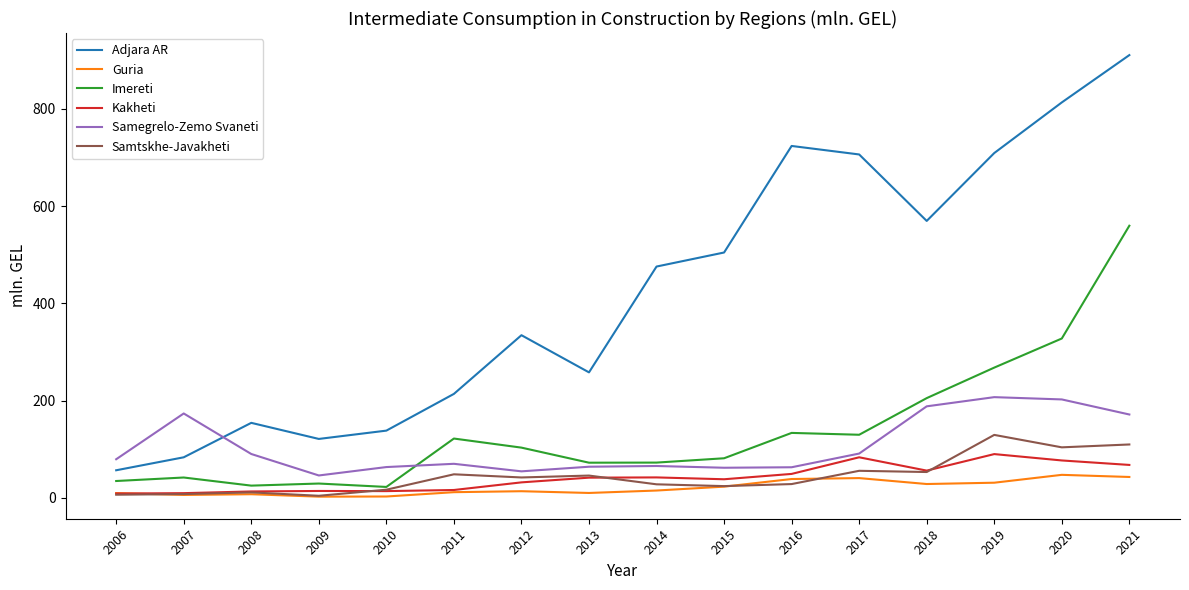

Where is the first local minimum for Samegrelo-Zemo Svaneti?

2009